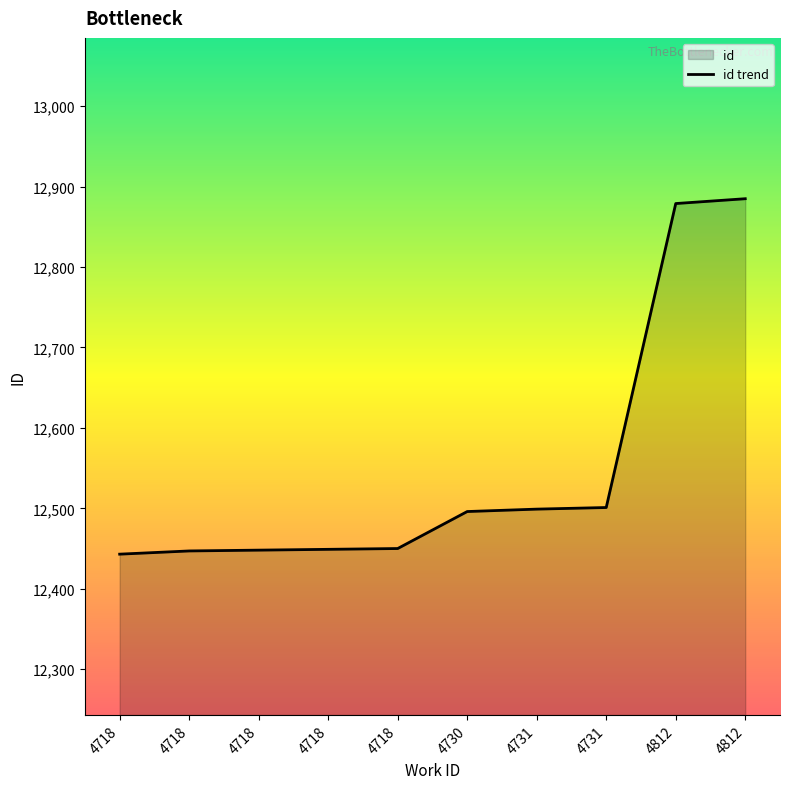

Rank the categories by value from highest to lowest.

4812, 4812, 4731, 4731, 4730, 4718, 4718, 4718, 4718, 4718